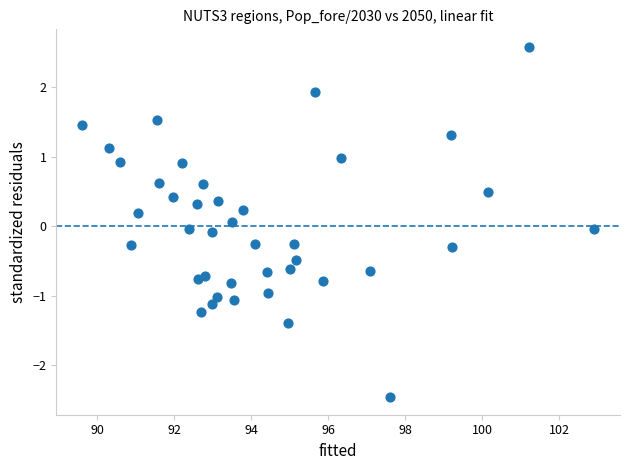

What is the range of X values (max minus min)?

13.3